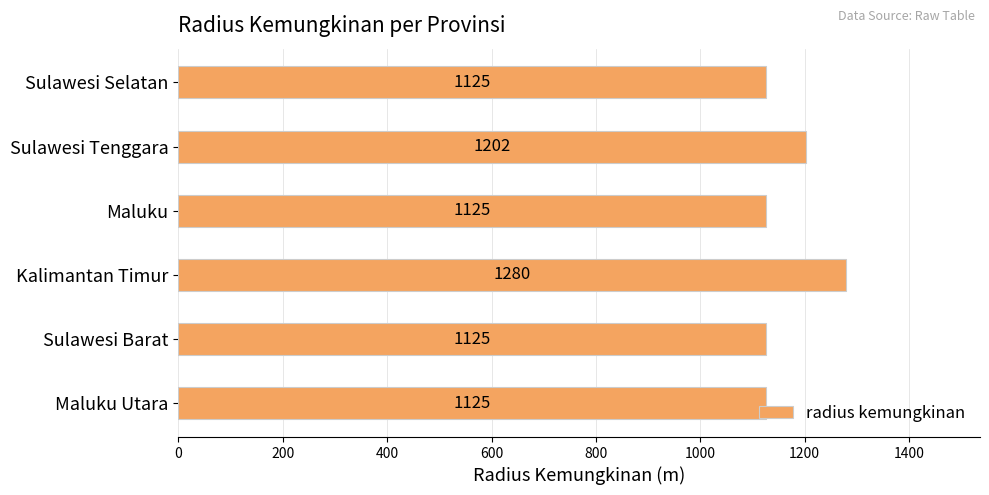

What is the average value?

1163.8